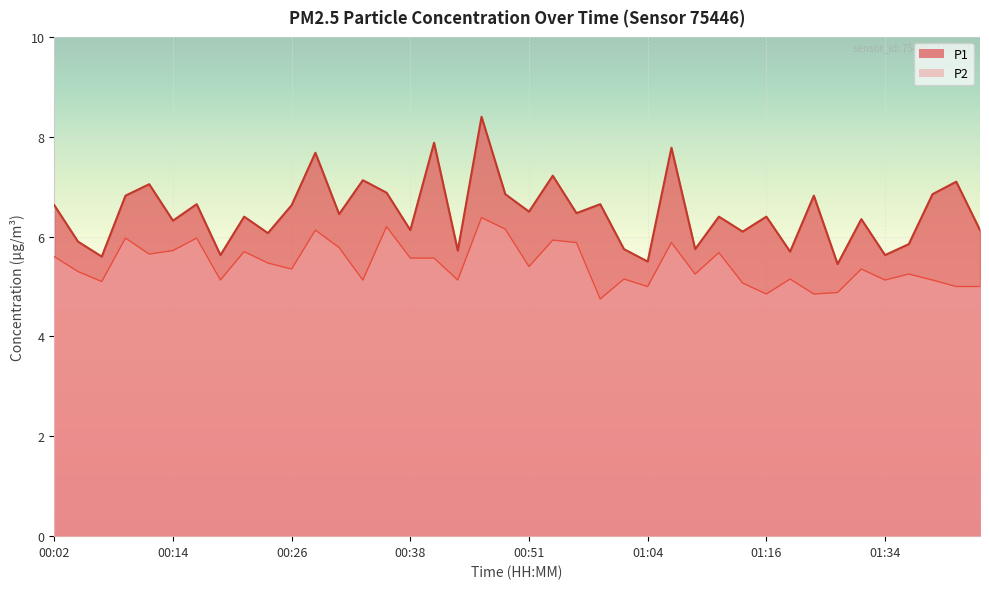

Reading right to left, list all the values displayed in this chart.

P1: 01:44=6.1	01:41=7.1	01:39=6.8	01:36=5.8	01:34=5.6	01:31=6.3	01:29=5.5	01:26=6.8	01:18=5.7	01:16=6.4	01:13=6.1	01:11=6.4	01:09=5.8	01:06=7.8	01:04=5.5	01:01=5.8	00:58=6.7	00:56=6.5	00:53=7.2	00:51=6.5	00:48=6.8	00:46=8.4	00:43=5.7	00:41=7.9	00:38=6.1	00:36=6.9	00:34=7.1	00:31=6.5	00:29=7.7	00:26=6.6	00:24=6.1	00:21=6.4	00:19=5.6	00:16=6.7	00:14=6.3	00:12=7.0	00:09=6.8	00:07=5.6	00:04=5.9	00:02=6.6
P2: 01:44=5.0	01:41=5.0	01:39=5.1	01:36=5.2	01:34=5.1	01:31=5.3	01:29=4.9	01:26=4.8	01:18=5.2	01:16=4.8	01:13=5.1	01:11=5.7	01:09=5.2	01:06=5.9	01:04=5.0	01:01=5.2	00:58=4.8	00:56=5.9	00:53=5.9	00:51=5.4	00:48=6.2	00:46=6.4	00:43=5.1	00:41=5.6	00:38=5.6	00:36=6.2	00:34=5.1	00:31=5.8	00:29=6.1	00:26=5.3	00:24=5.5	00:21=5.7	00:19=5.1	00:16=6.0	00:14=5.7	00:12=5.7	00:09=6.0	00:07=5.1	00:04=5.3	00:02=5.6